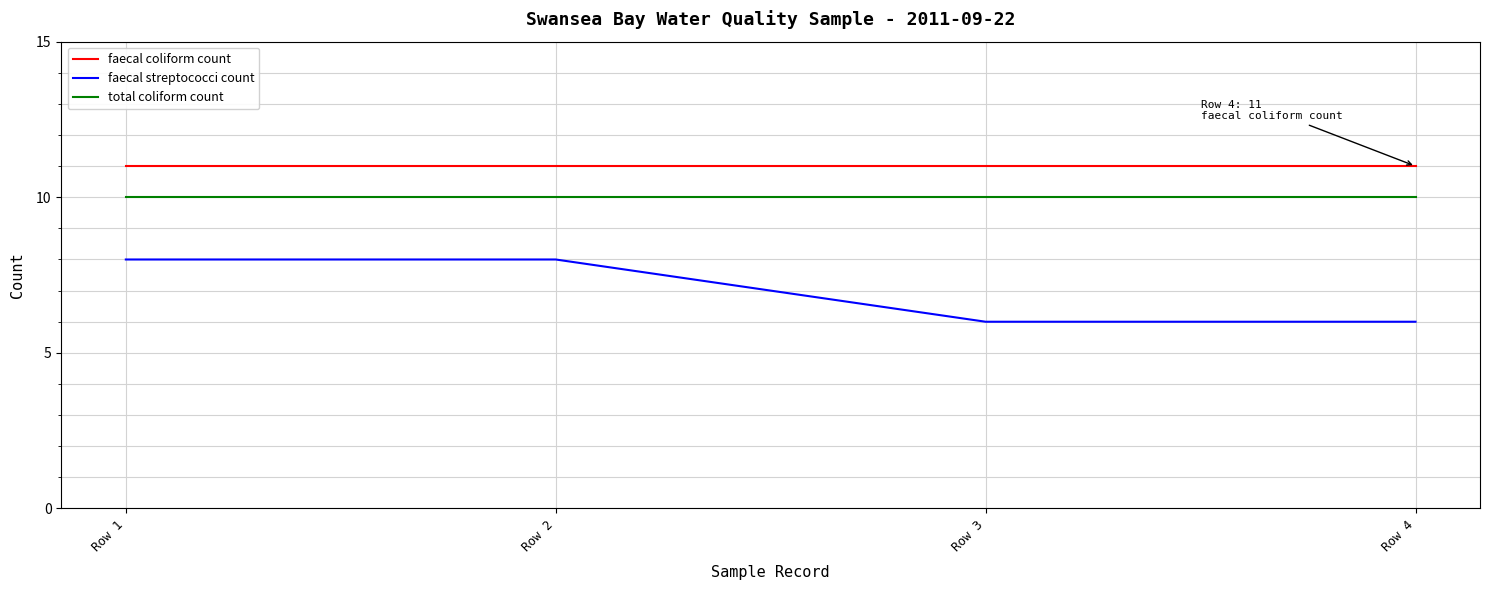

Which series has the largest range (max minus min)?

faecal streptococci count